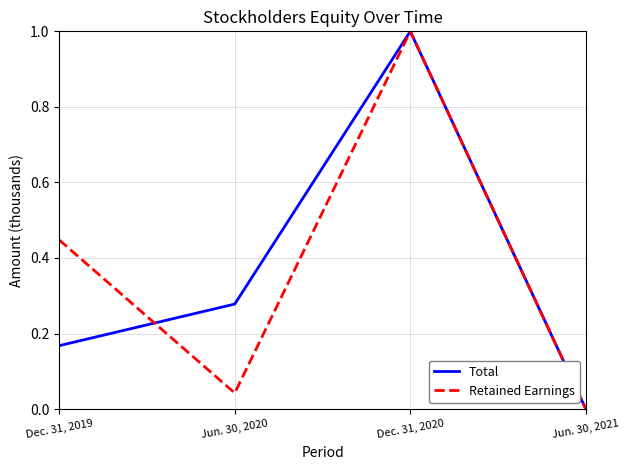

What position from the left is Jun. 30, 2021?

4